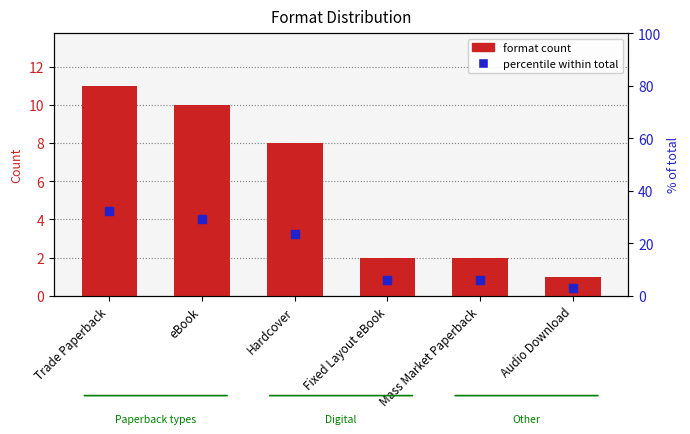

At how many categories does at least one series exceed 31?

1